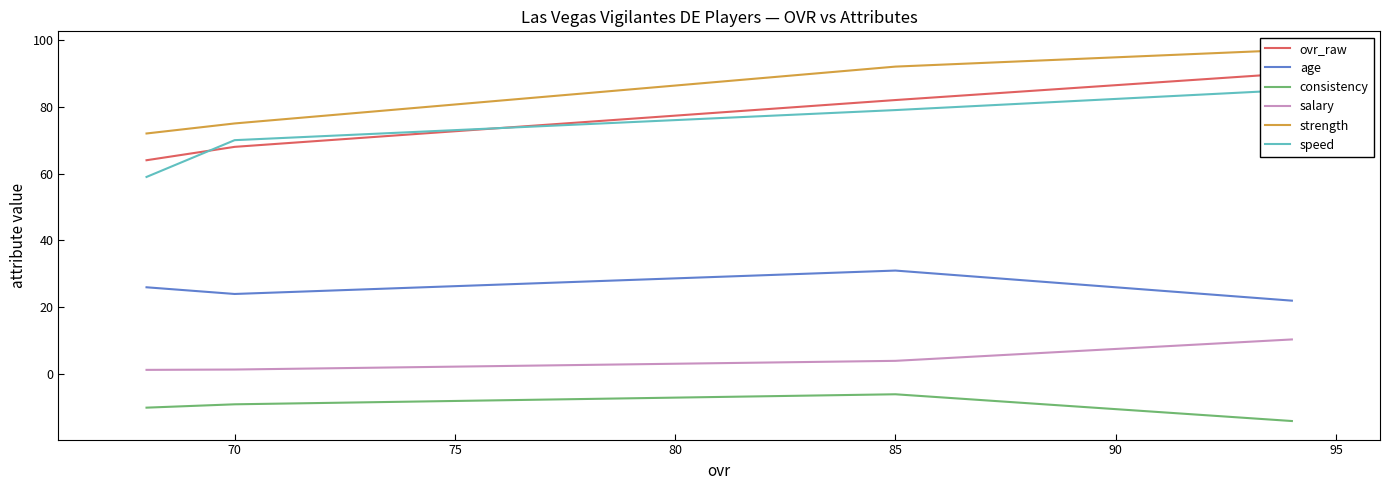

Is it true that strength equals 119.5 at 70?

False